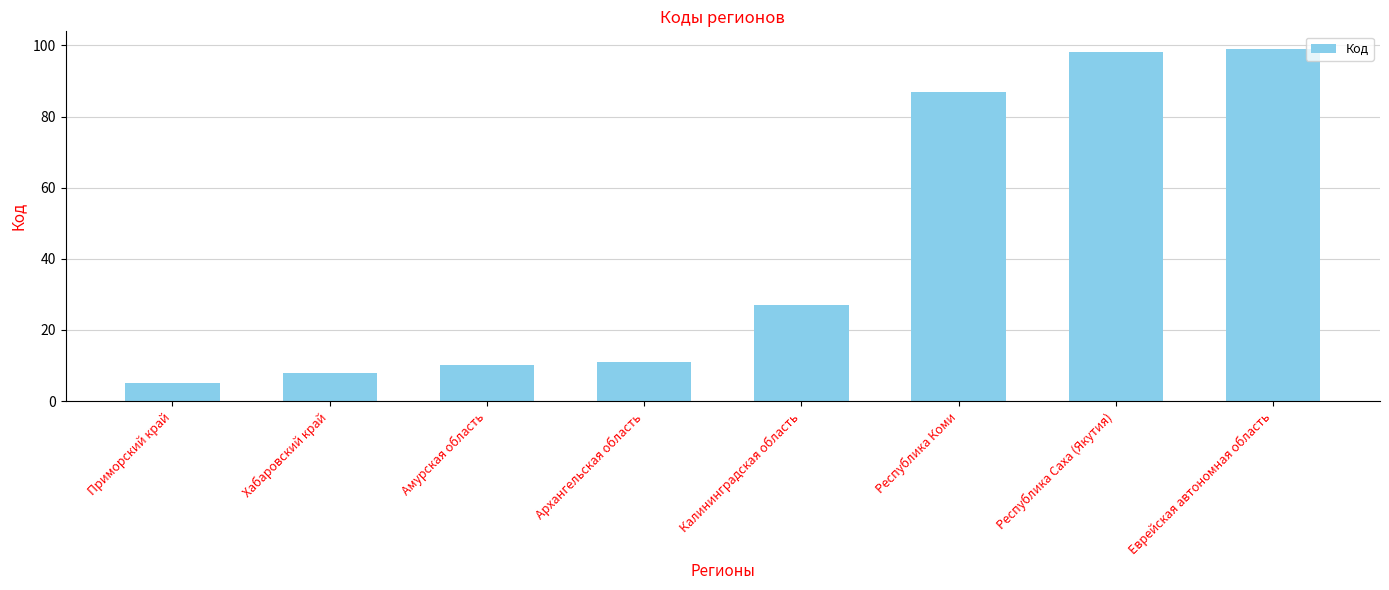

The chart shows a value of 5 at Амурская область. True or false?

False